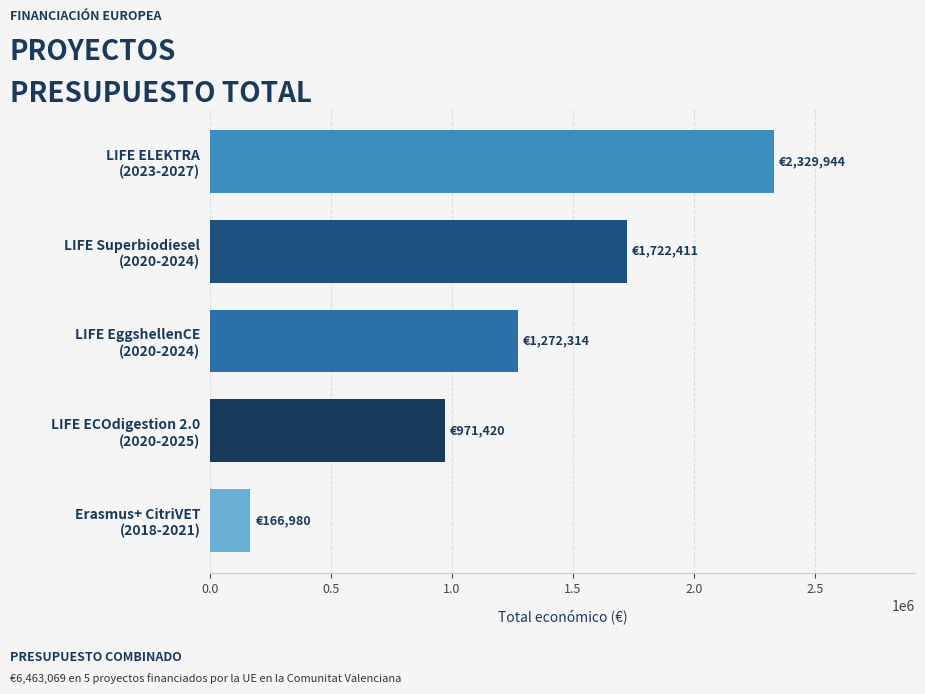

What is the difference between the maximum and second lowest values?

1358524